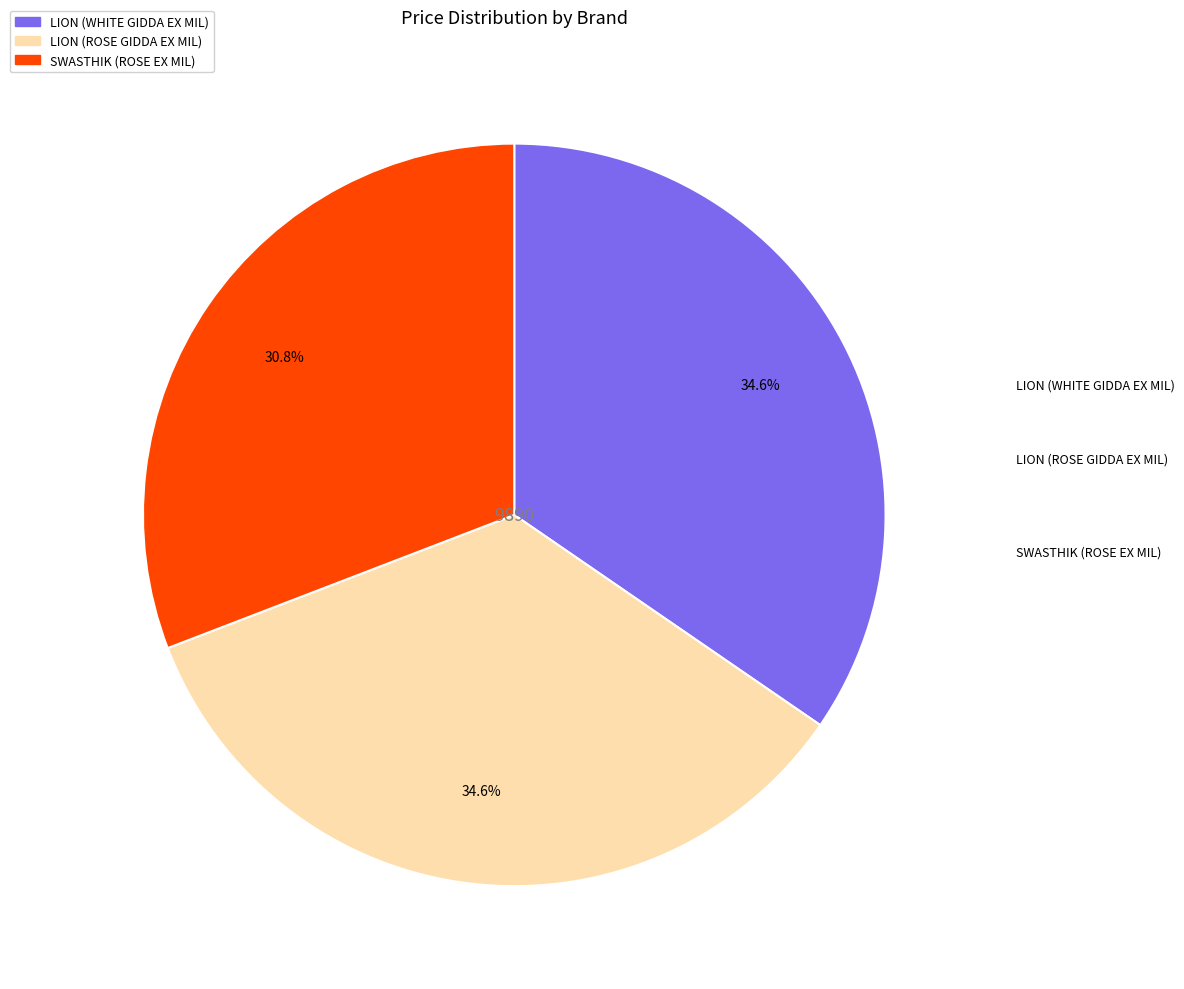

What is the smallest slice in the pie chart?

SWASTHIK (ROSE EX MIL)